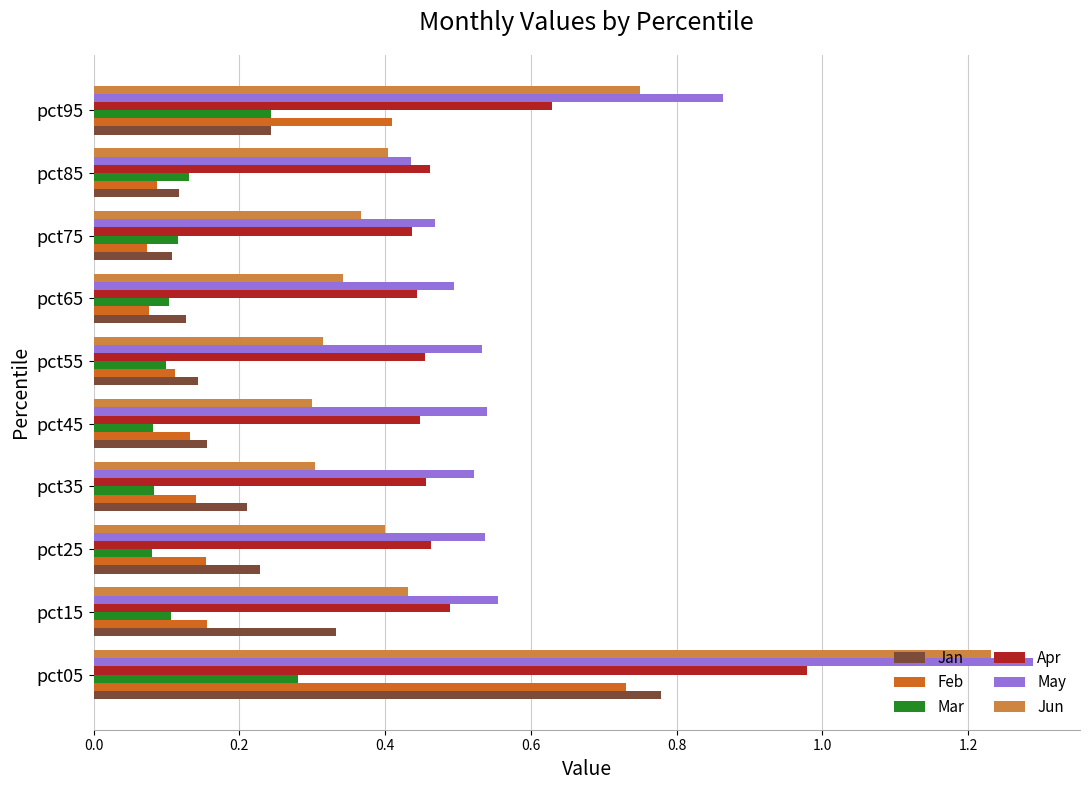

What is the greatest value displayed?

1.3